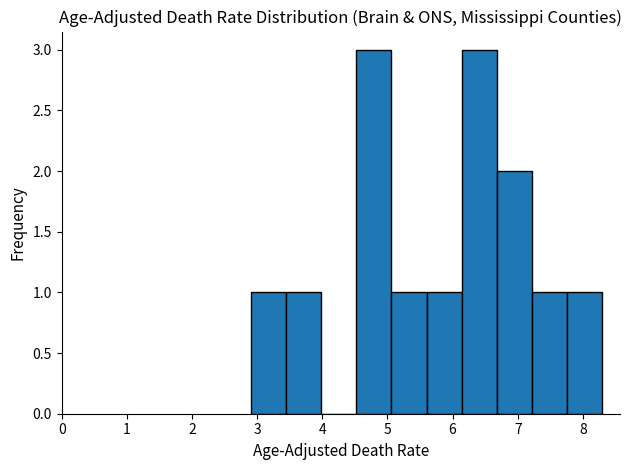

Reading left to right, list every bar in this chart as the range it spans on the x-axis followed by its height. Neither the bar edges nor the heights are printed on the chart, so give them approximately, as read against the axes.

2.90 to 3.44: 1
3.44 to 3.98: 1
3.98 to 4.52: 0
4.52 to 5.06: 3
5.06 to 5.60: 1
5.60 to 6.14: 1
6.14 to 6.68: 3
6.68 to 7.22: 2
7.22 to 7.76: 1
7.76 to 8.30: 1